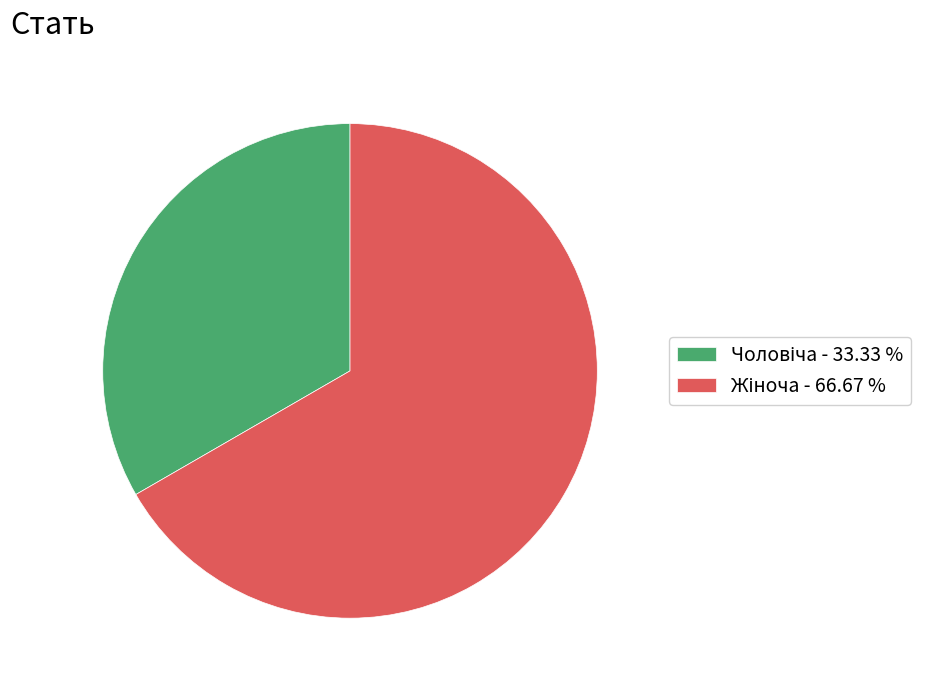

Does any single category account for the majority?

Yes